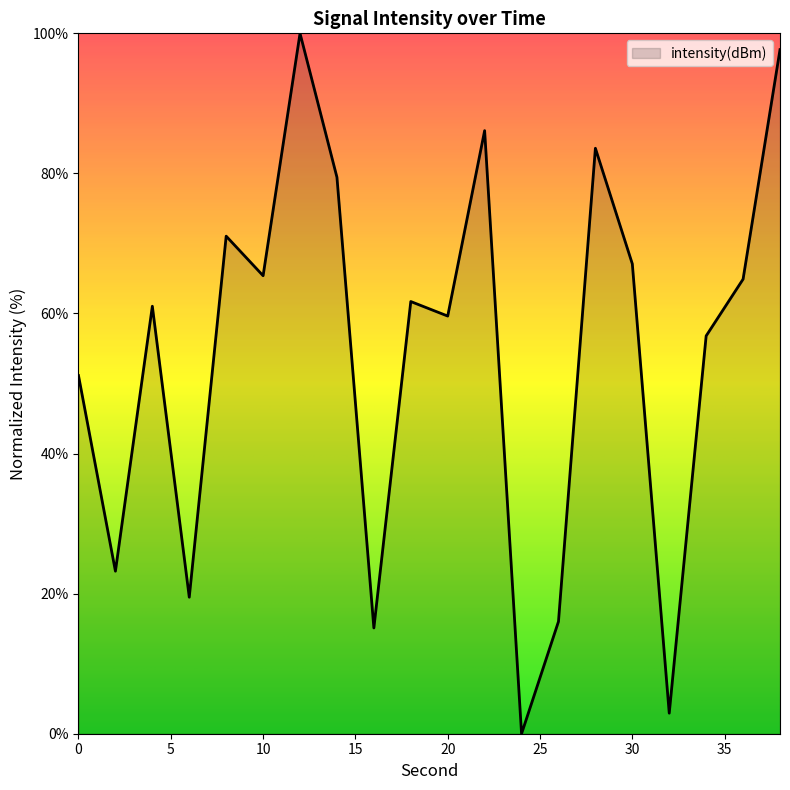

What is the greatest value displayed?

100.0